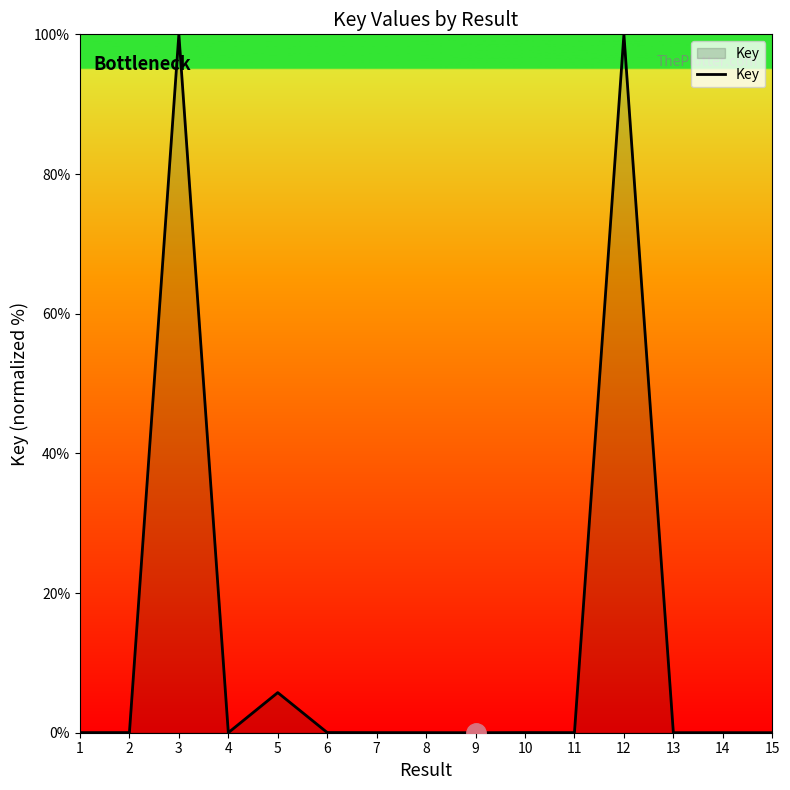

At which label is the value closest to 50?

5